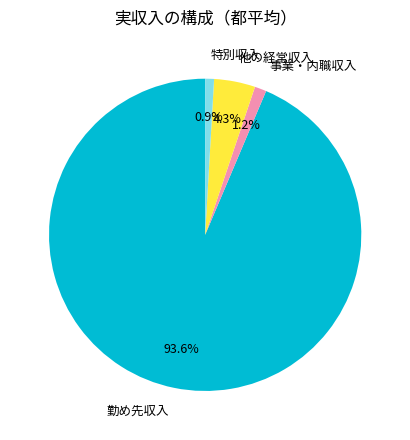

Does any single category account for the majority?

Yes